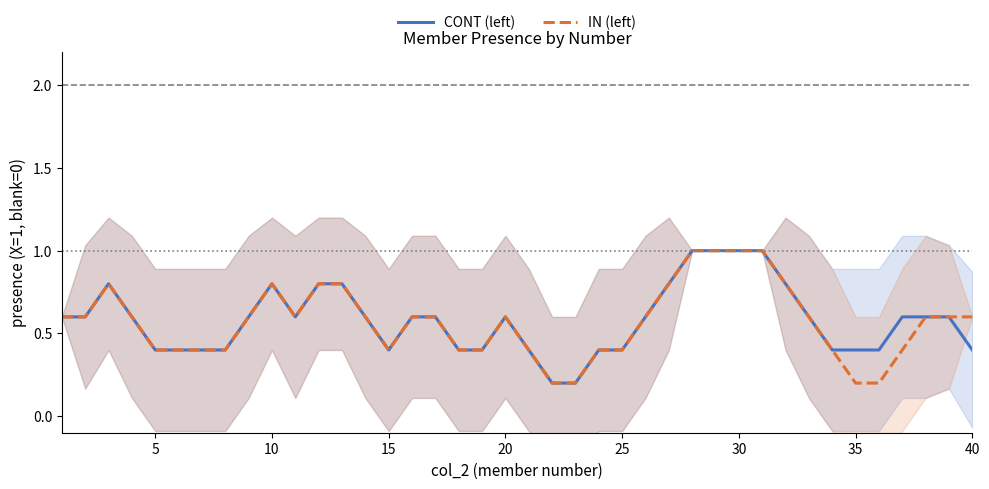

What is the highest value of the IN (left) series?

1.0